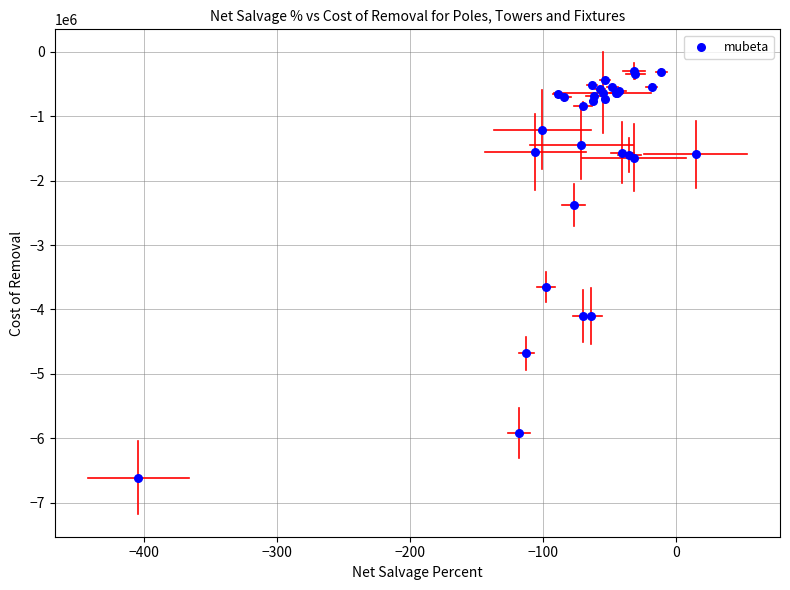

What Y value in the scatter plot is closest to -3456117?

-3646691.1